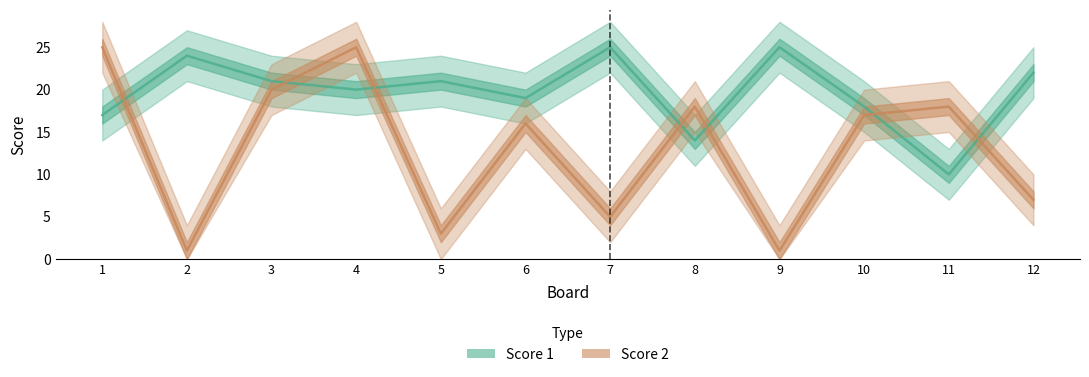

What is the average value of the Score 1 series?

20